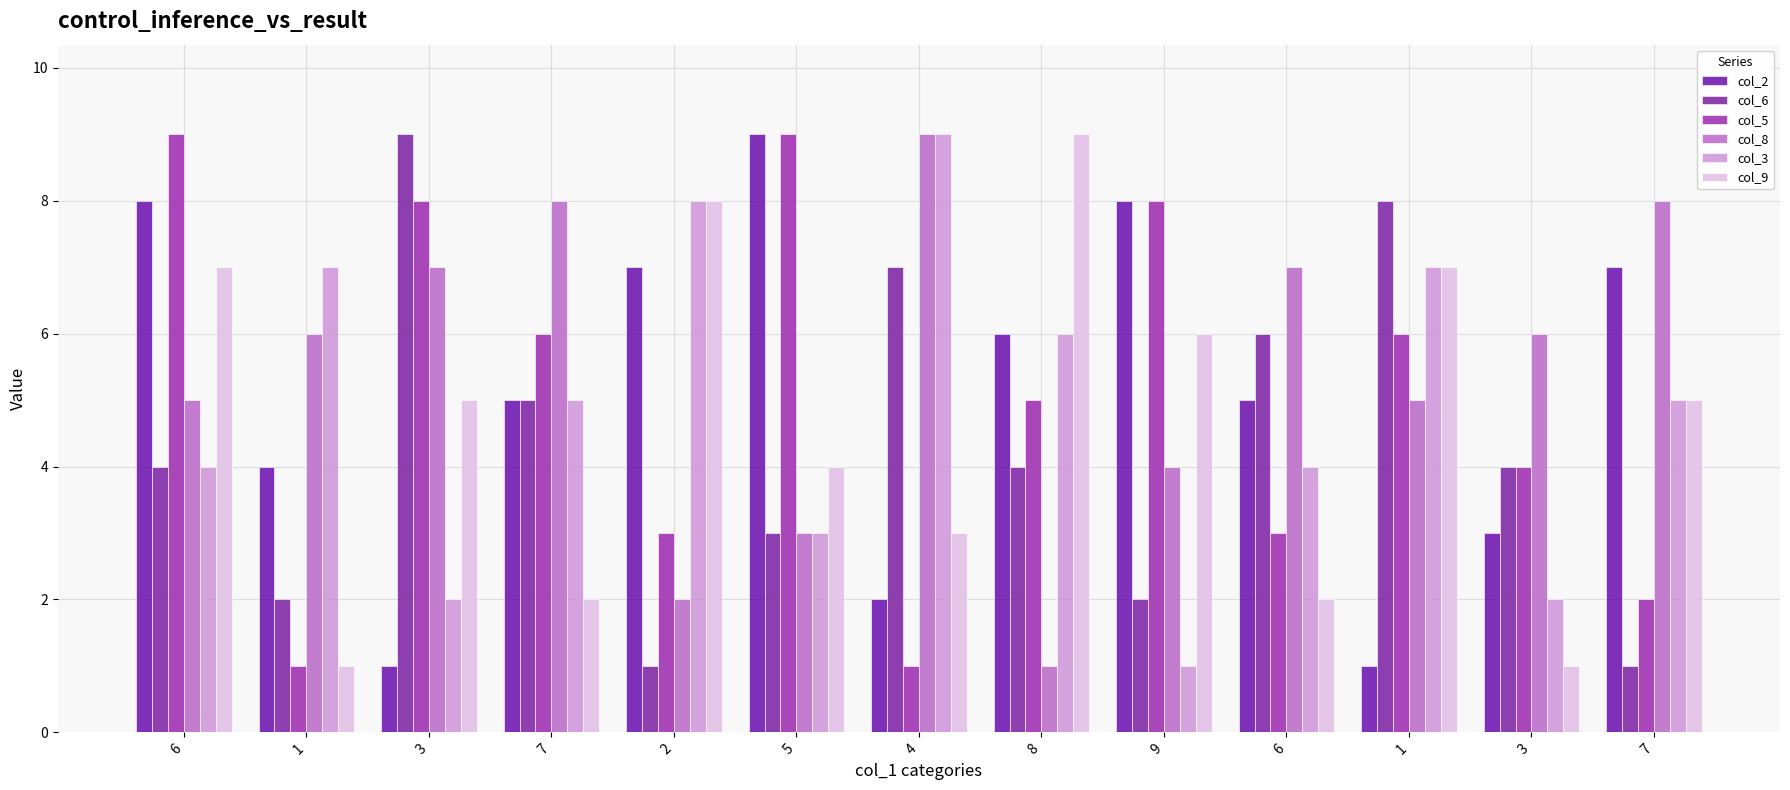

Count the number of data series in this chart.

6